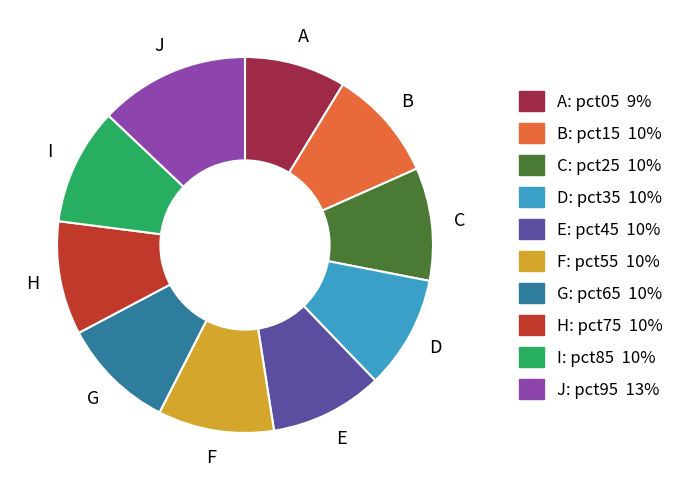

Is there a majority slice in this chart?

No